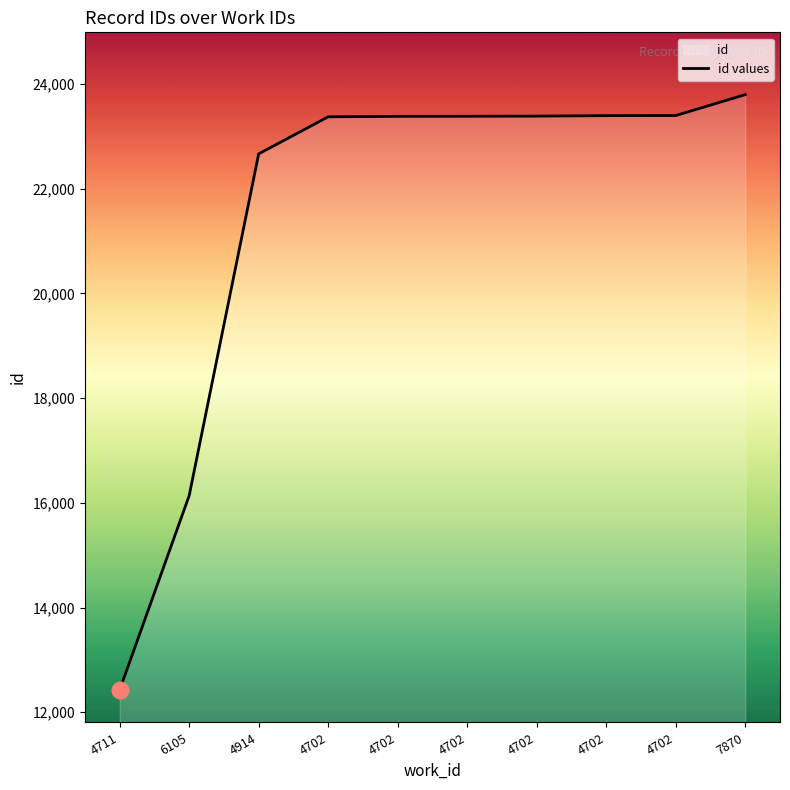

How many data points does each series have?

10